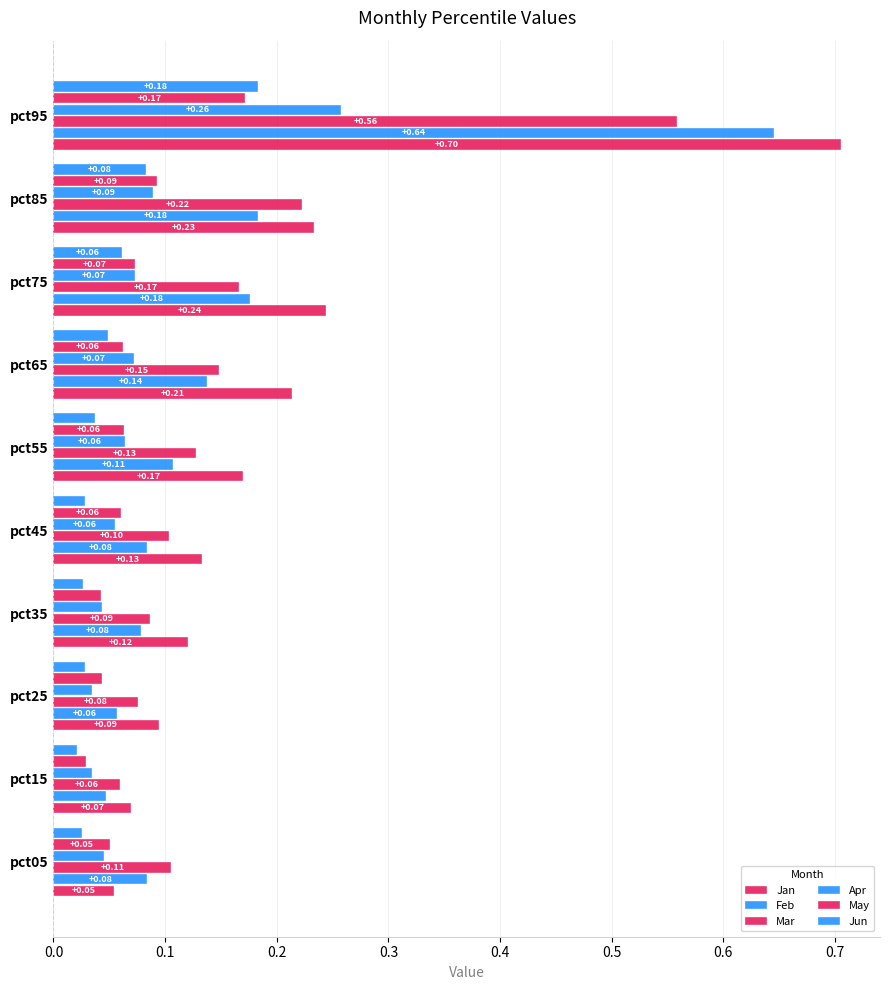

Count the number of data series in this chart.

6